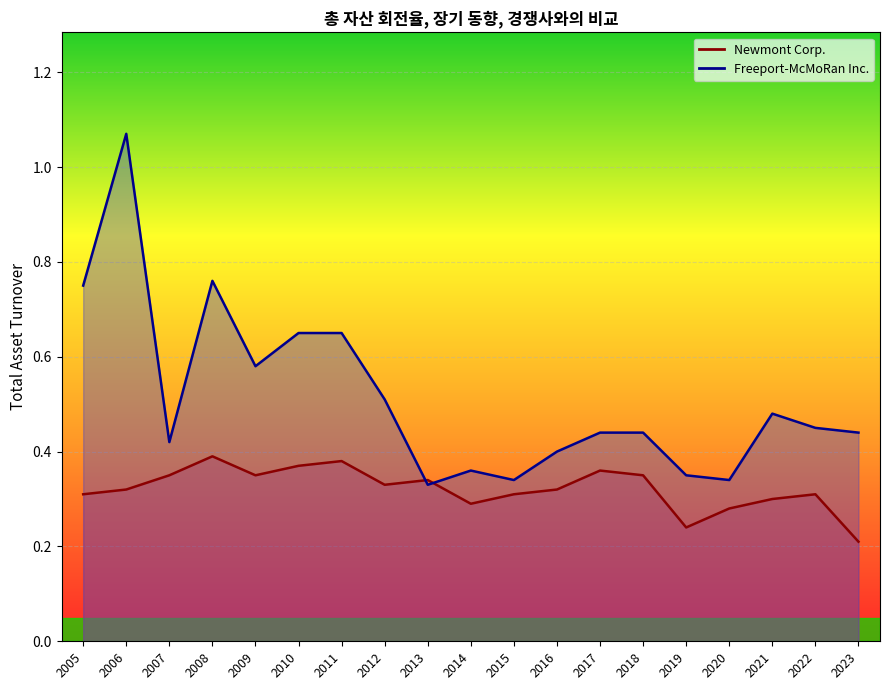

What is the difference between the second highest and minimum values in the Newmont Corp. series?

0.2